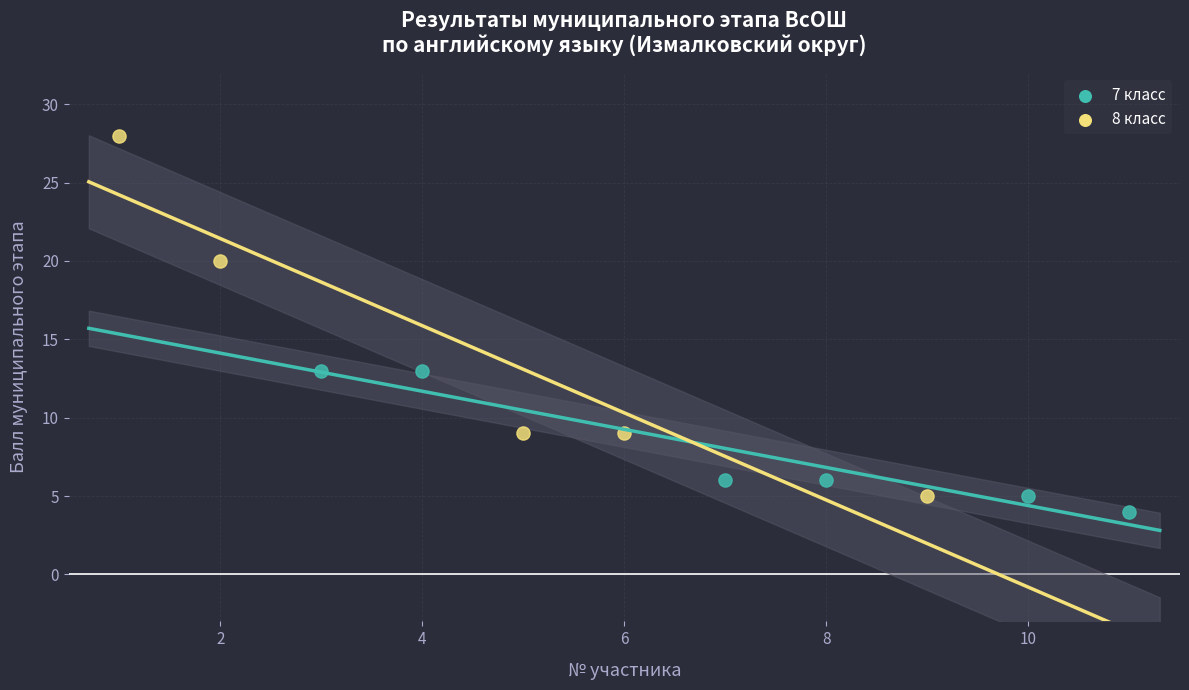

Which series reaches the maximum Y coordinate?

8 класс